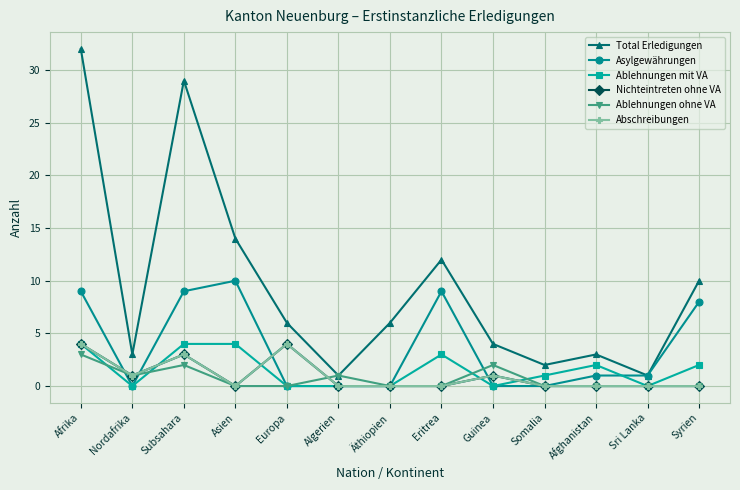

Where is Ablehnungen mit VA nearest to the value 2?

Afghanistan